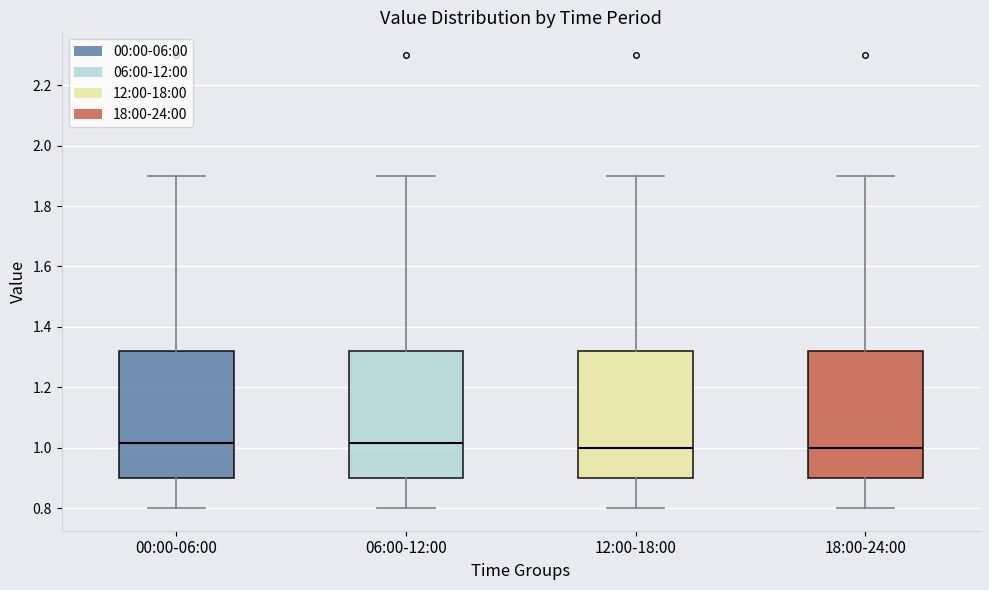

Reading left to right, read every box against the y-axis: the position of its median line, the range the box covers, and the ends of its whiskers. The values are not printed on the chart, so give them approximately, as read against the axis.

00:00-06:00: median 1.02, box 0.90 to 1.32, whiskers 0.80 to 1.90
06:00-12:00: median 1.02, box 0.90 to 1.32, whiskers 0.80 to 1.90
12:00-18:00: median 1.00, box 0.90 to 1.32, whiskers 0.80 to 1.90
18:00-24:00: median 1.00, box 0.90 to 1.32, whiskers 0.80 to 1.90